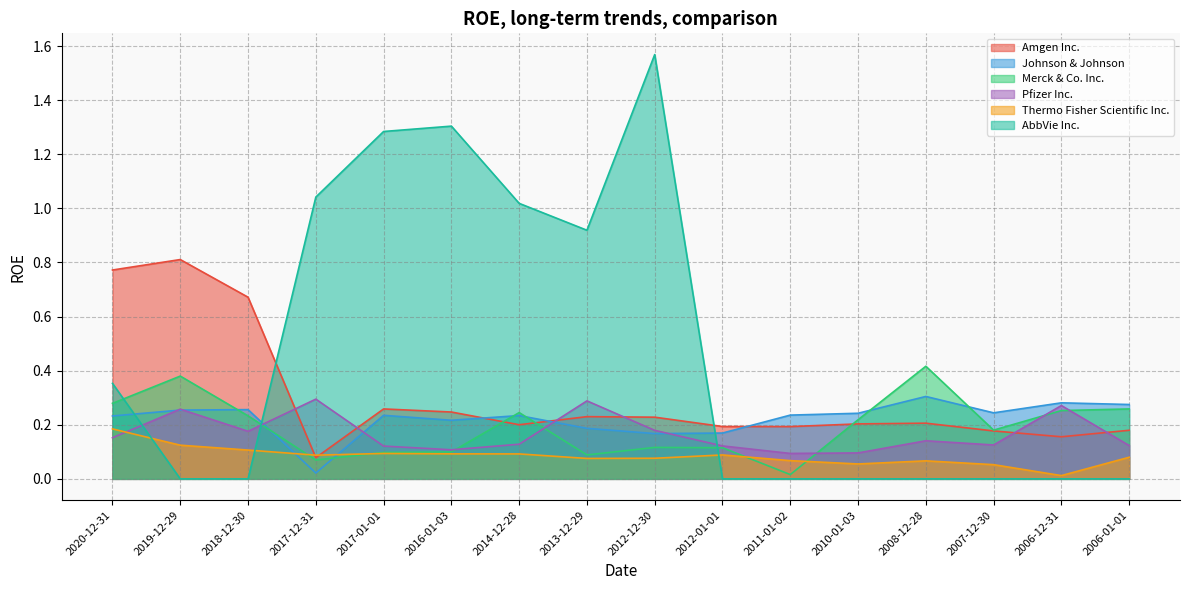

Between 2017-01-01 and 2008-12-28, which series saw the biggest shift?

AbbVie Inc.